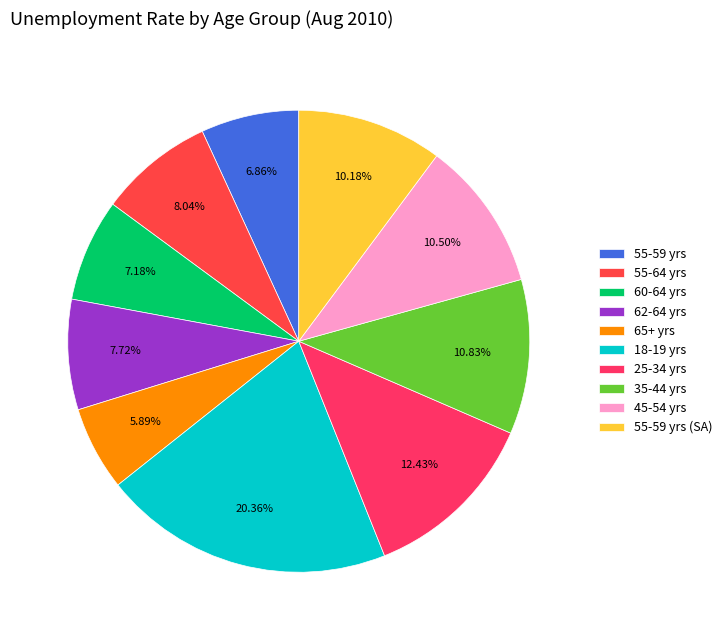

Which slice is the largest?

18-19 yrs